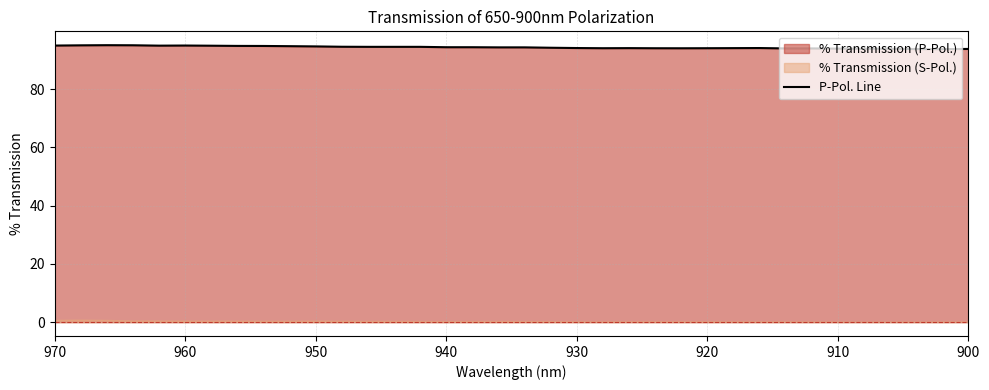

True or false: the data has more than 2 interior local peaks.

True